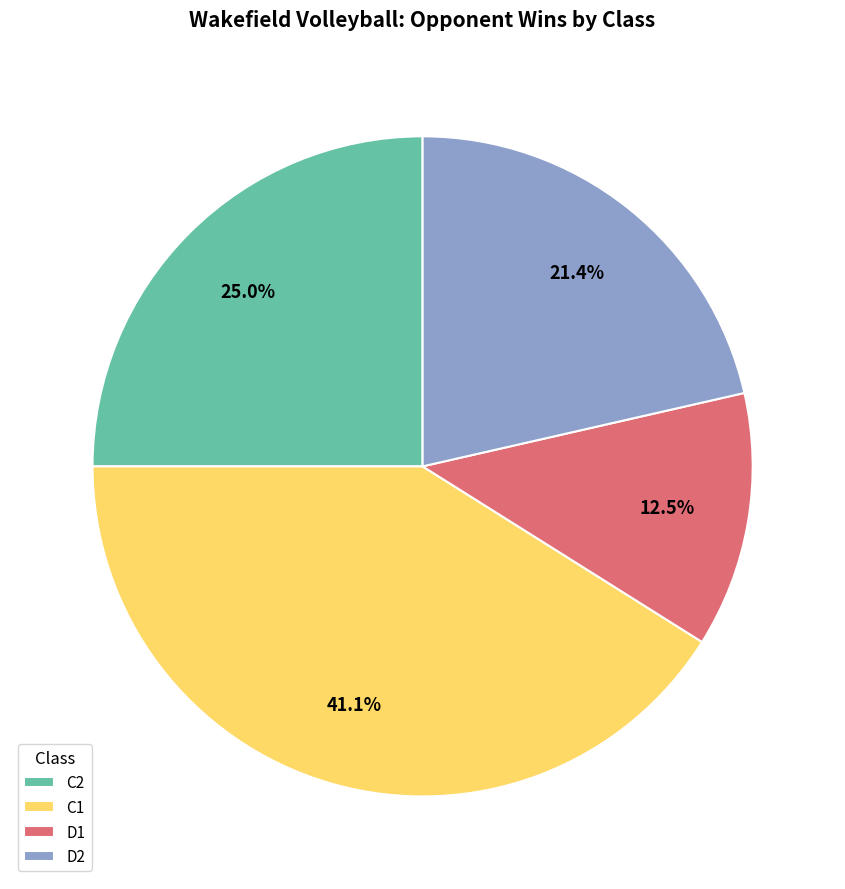

Which slice is the smallest?

D1